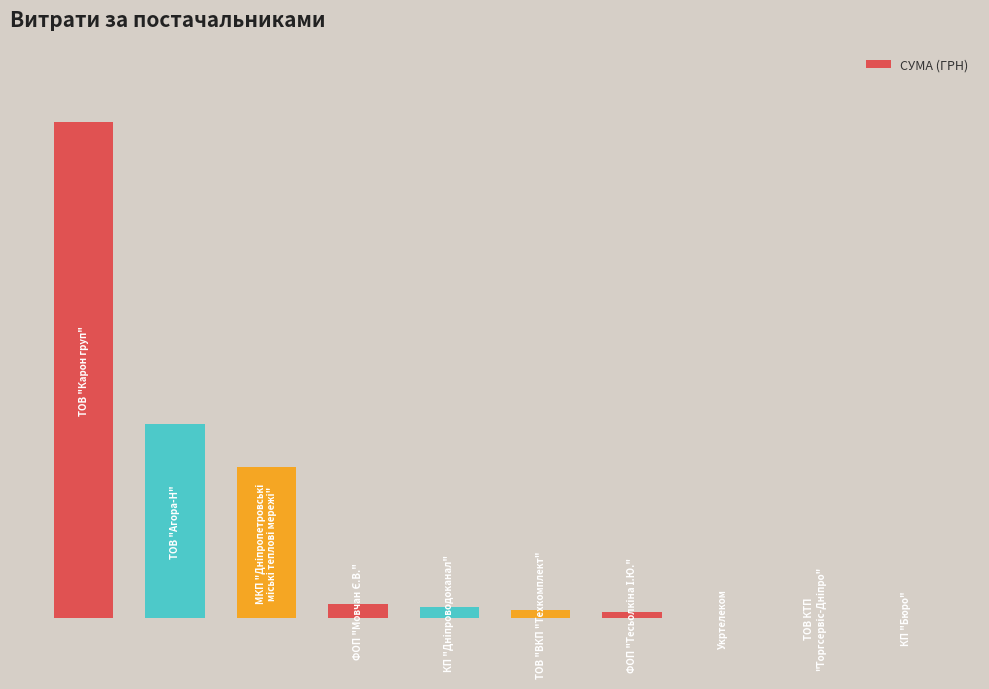

What is the difference between the second highest and second lowest values?

106359.7